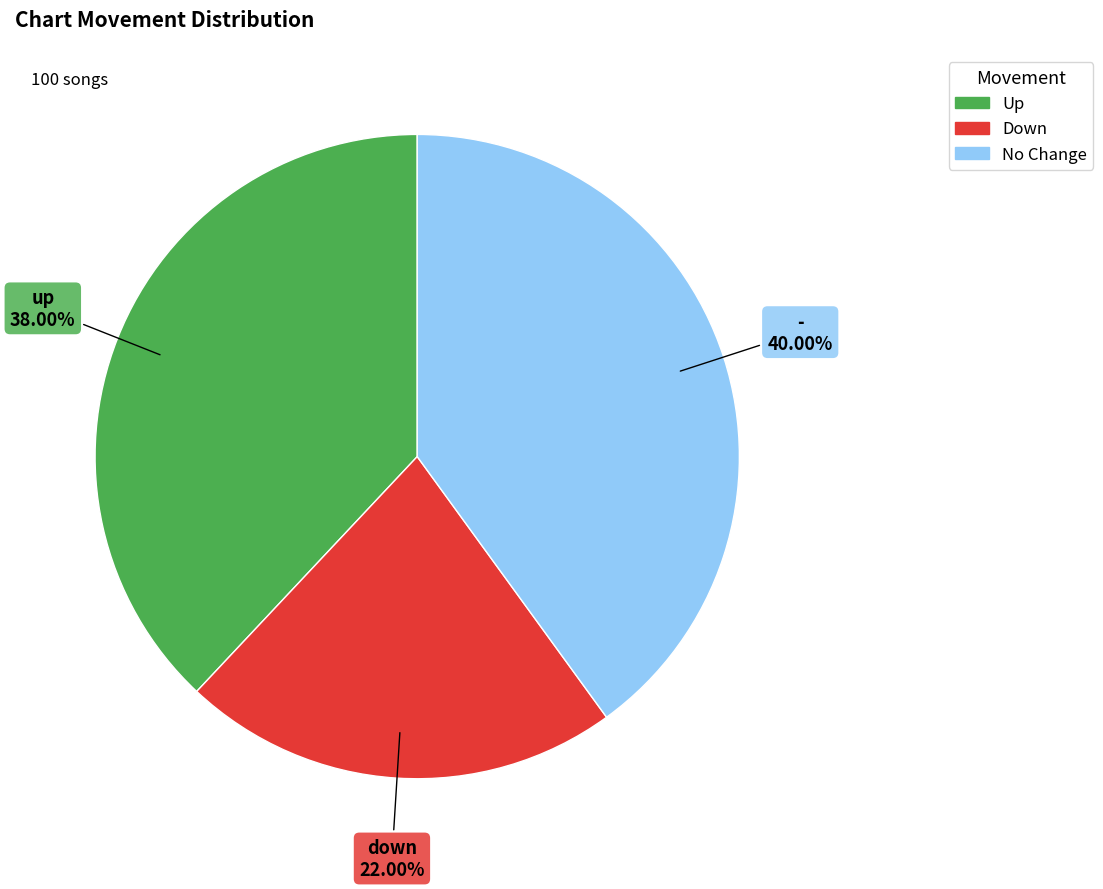

Is there a majority slice in this chart?

No